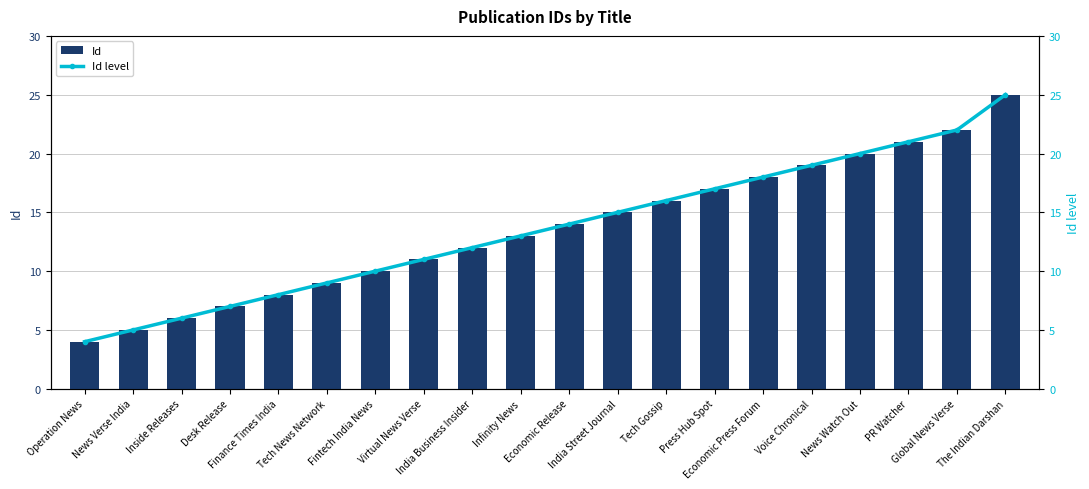

What position from the right is Economic Press Forum?

6